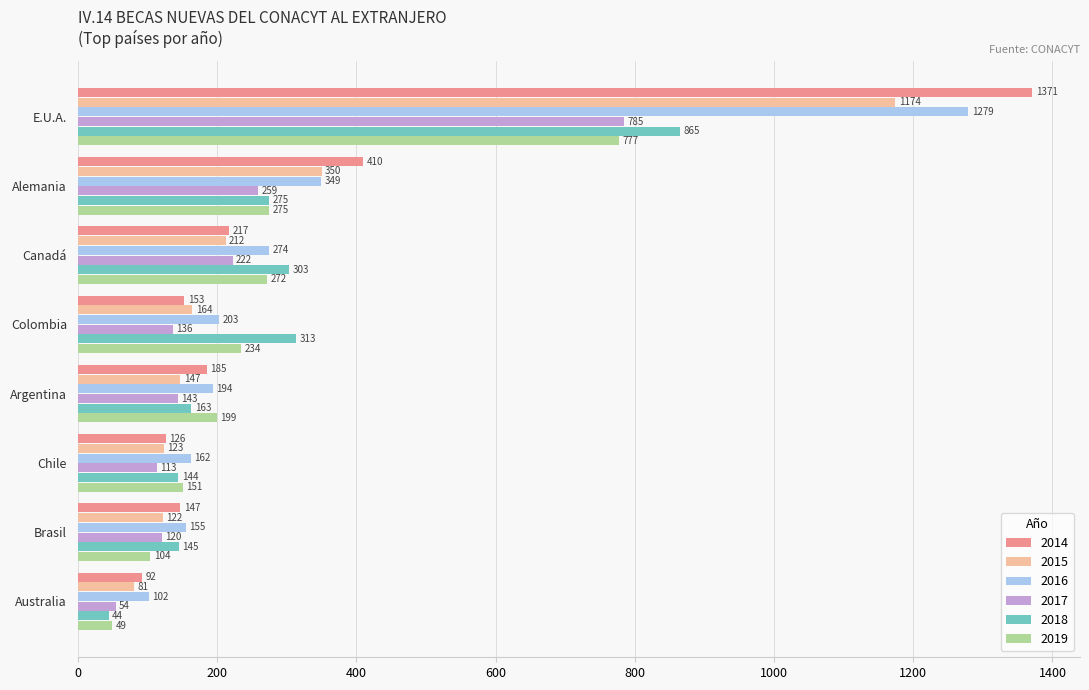

Which series has the largest range (max minus min)?

2014